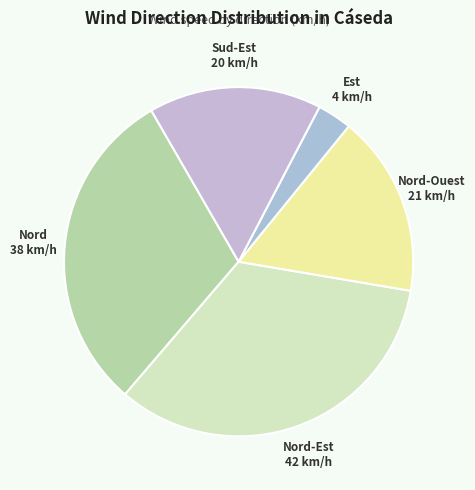

True or false: Est accounts for 3% of the total.

True